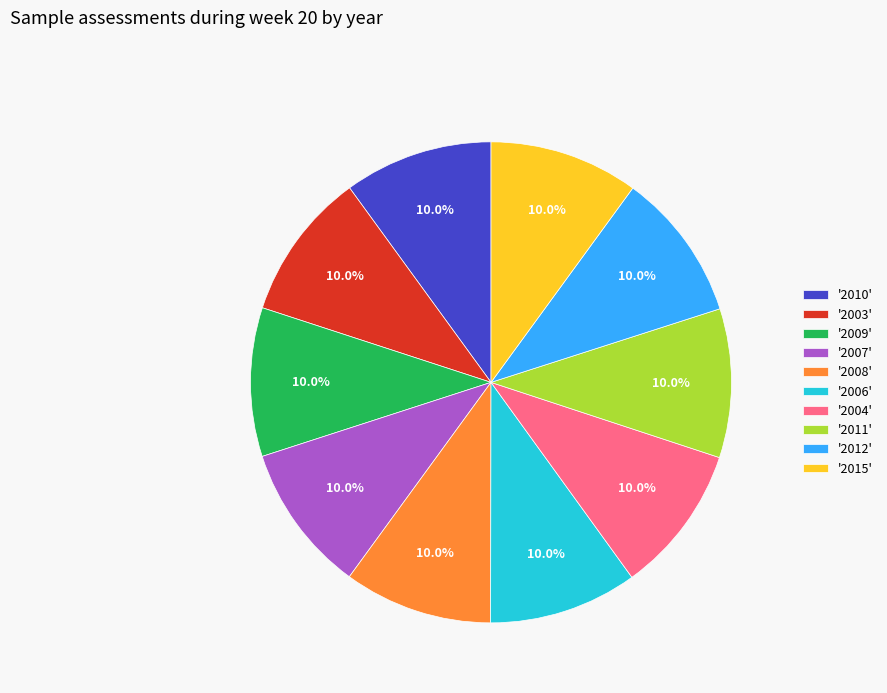

What is the ratio of the value at '2012' to the value at '2011'?

1.0